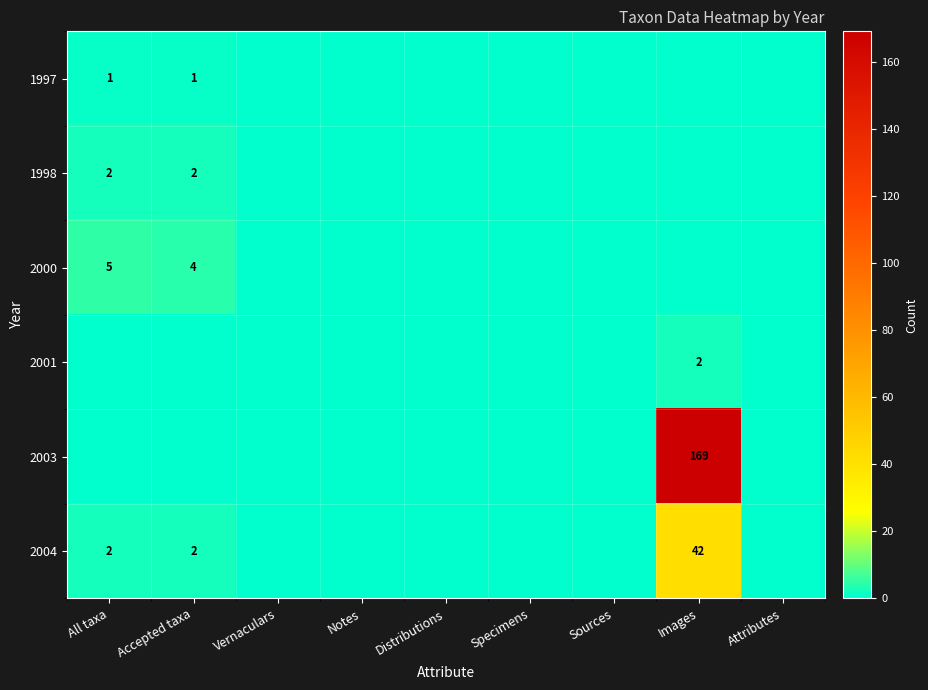

The 2004 series shows 3 at Accepted taxa. True or false?

False